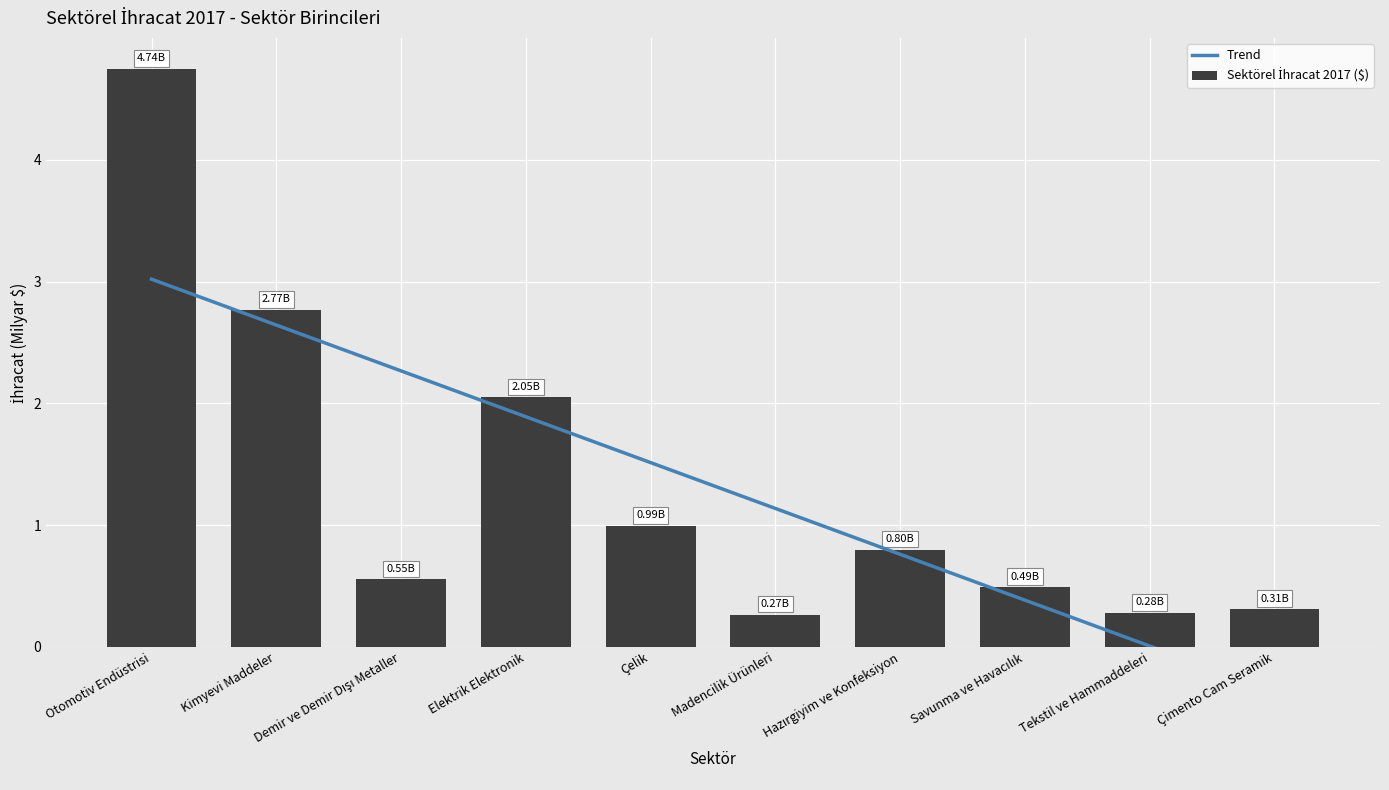

Reading left to right, what are all the values shown in this chart?

Trend: 3.0	2.6	2.3	1.9	1.5	1.1	0.8	0.4	0.0	-0.4
Sektörel İhracat 2017 ($): 4.7	2.8	0.6	2.0	1.0	0.3	0.8	0.5	0.3	0.3